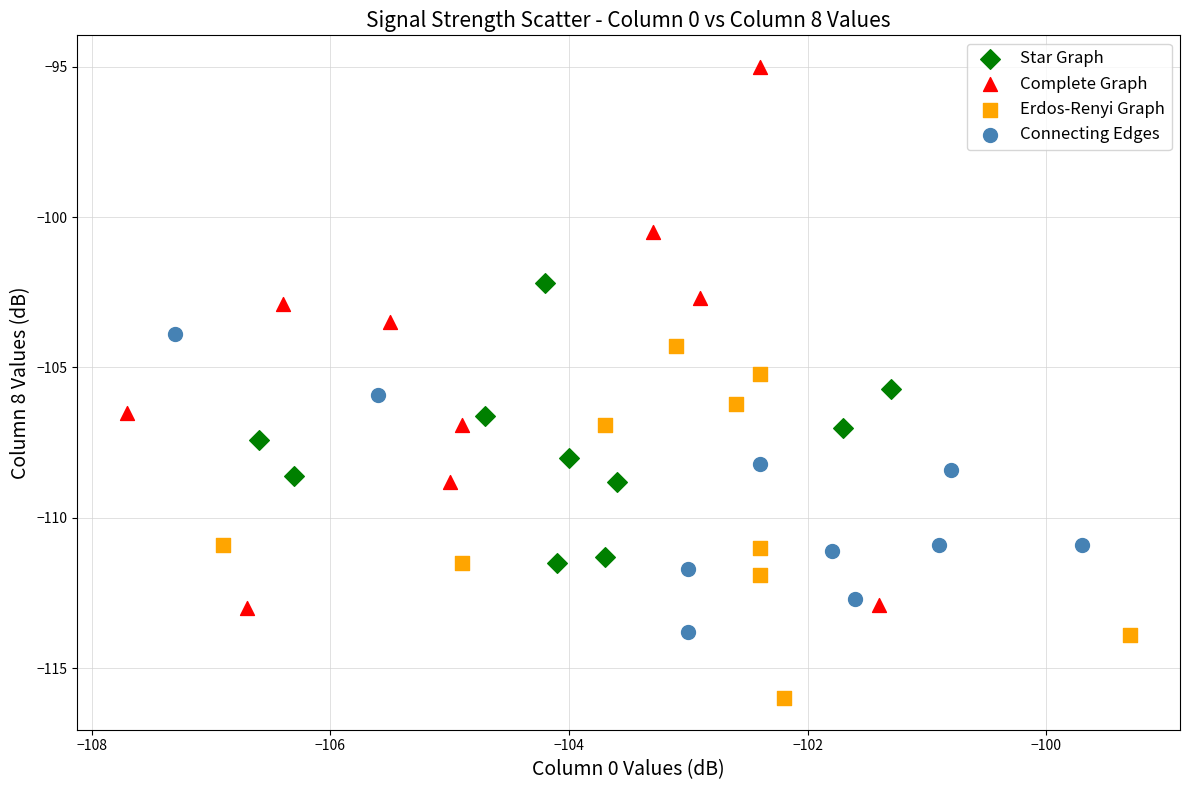

What are all the series names shown in the legend?

Star Graph, Complete Graph, Erdos-Renyi Graph, Connecting Edges